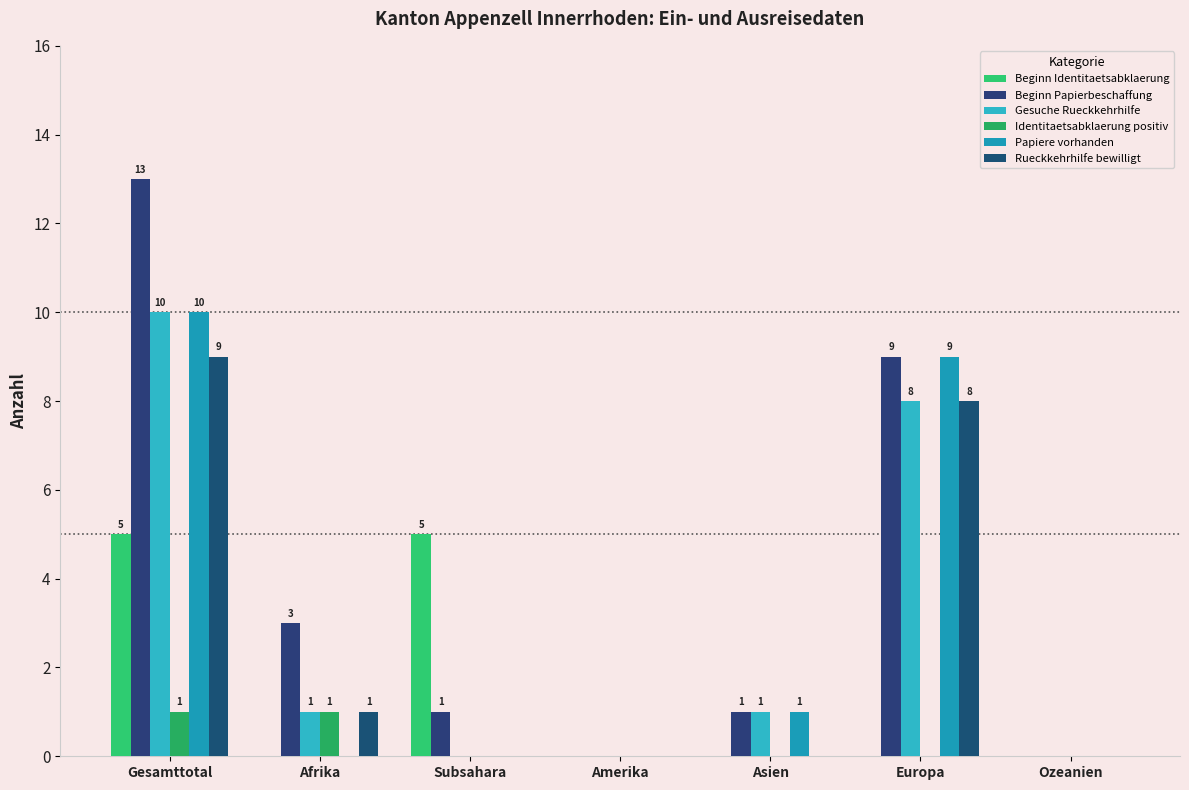

Are the bars horizontal?

No